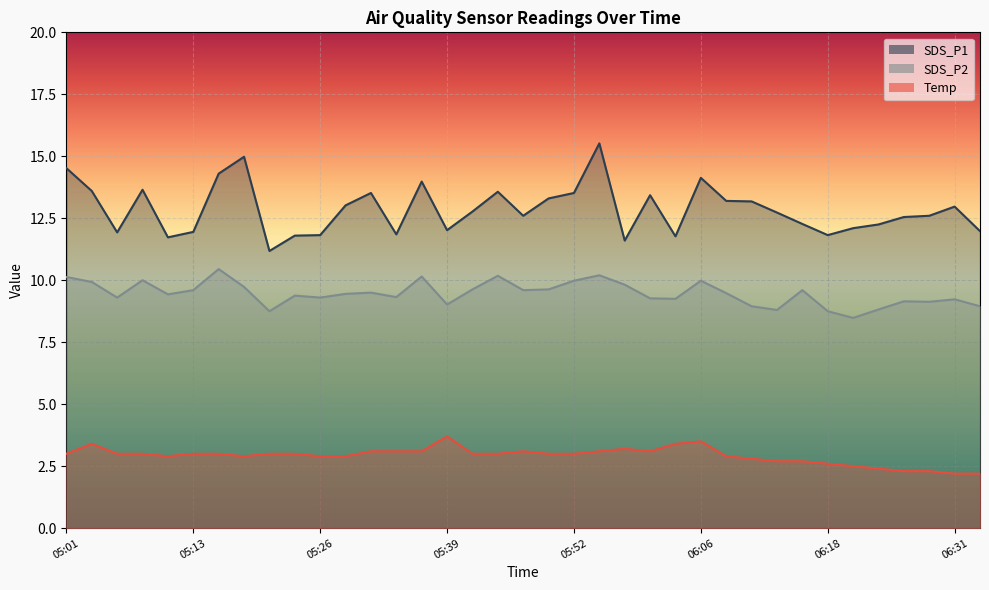

How many values in the SDS_P2 series exceed 9?

30